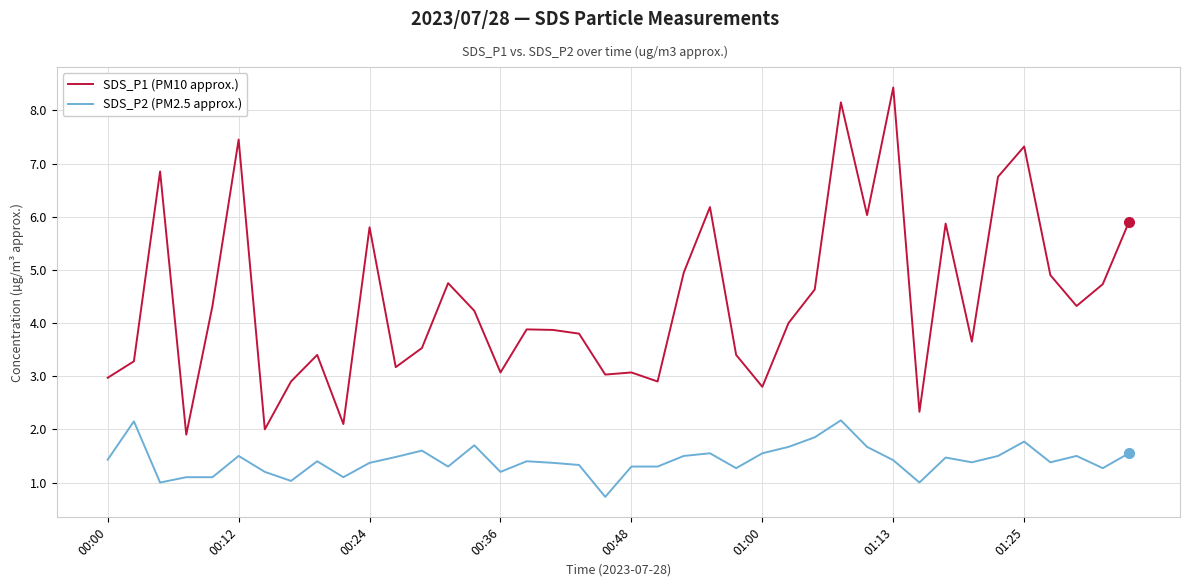

Rank the series by their average value, from lowest to highest.

SDS_P2 (PM2.5 approx.), SDS_P1 (PM10 approx.)